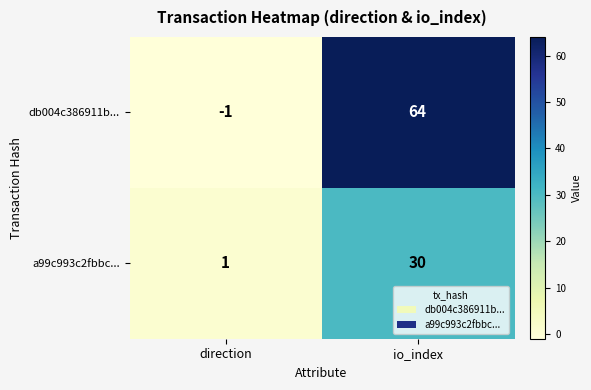

How many series are shown in this chart?

2